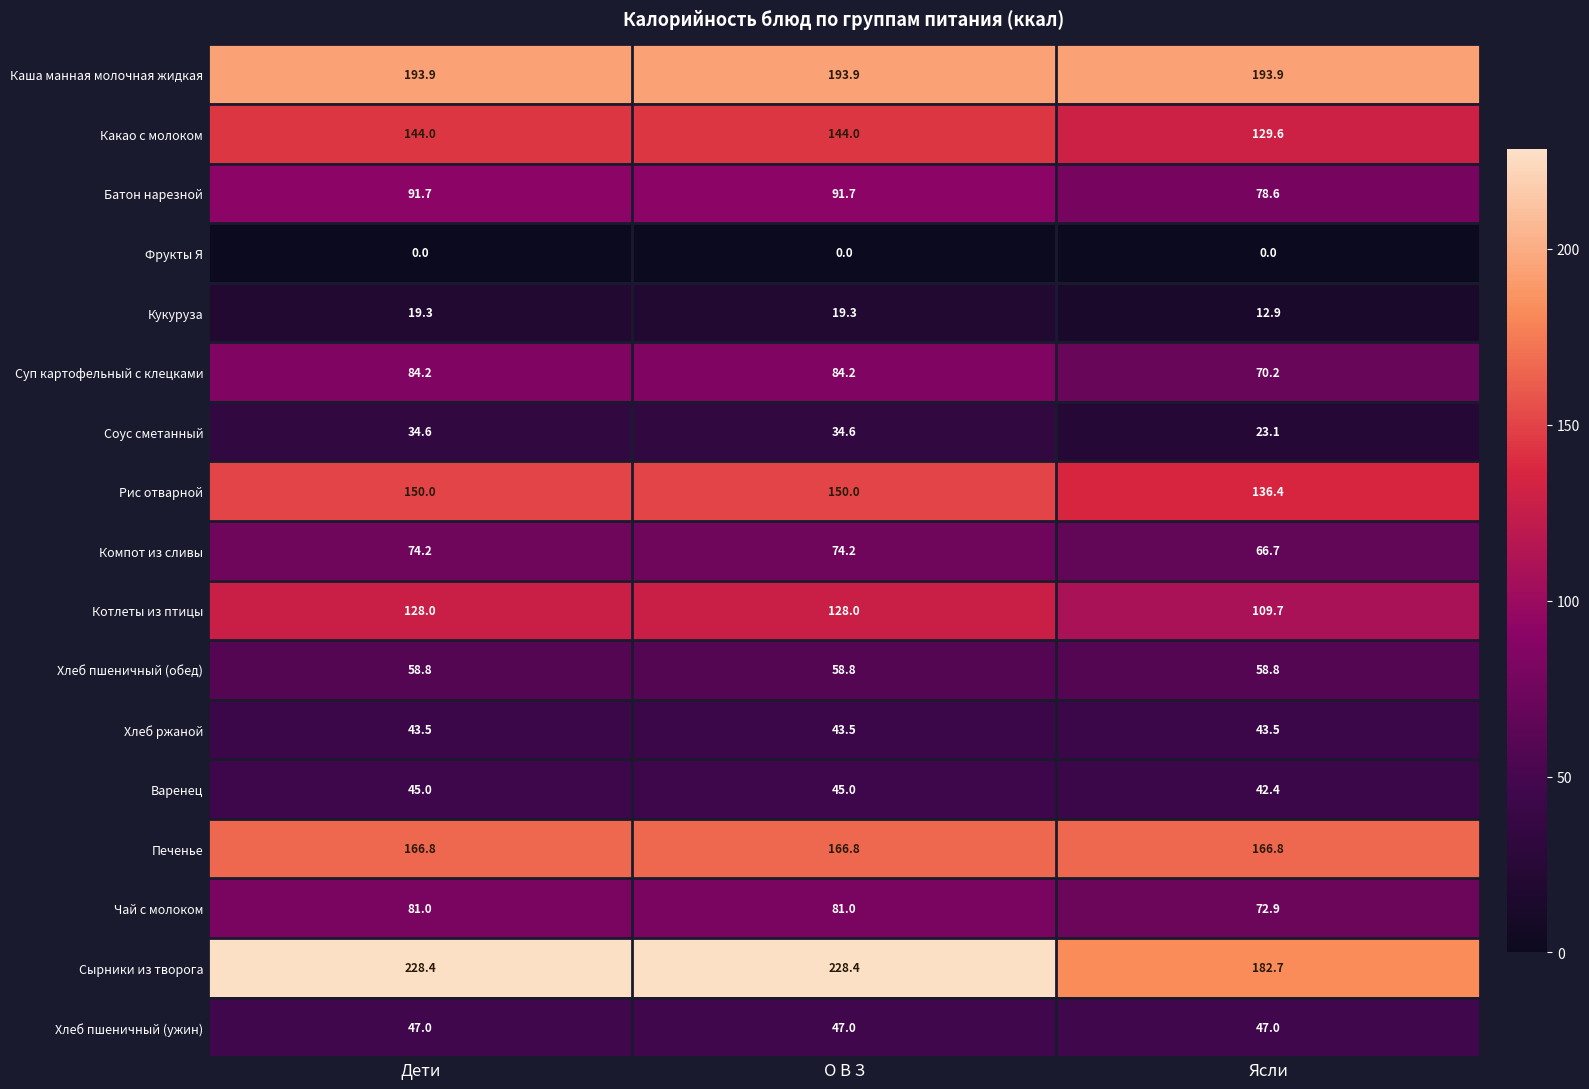

At which label does Кукуруза first exceed 19?

Дети